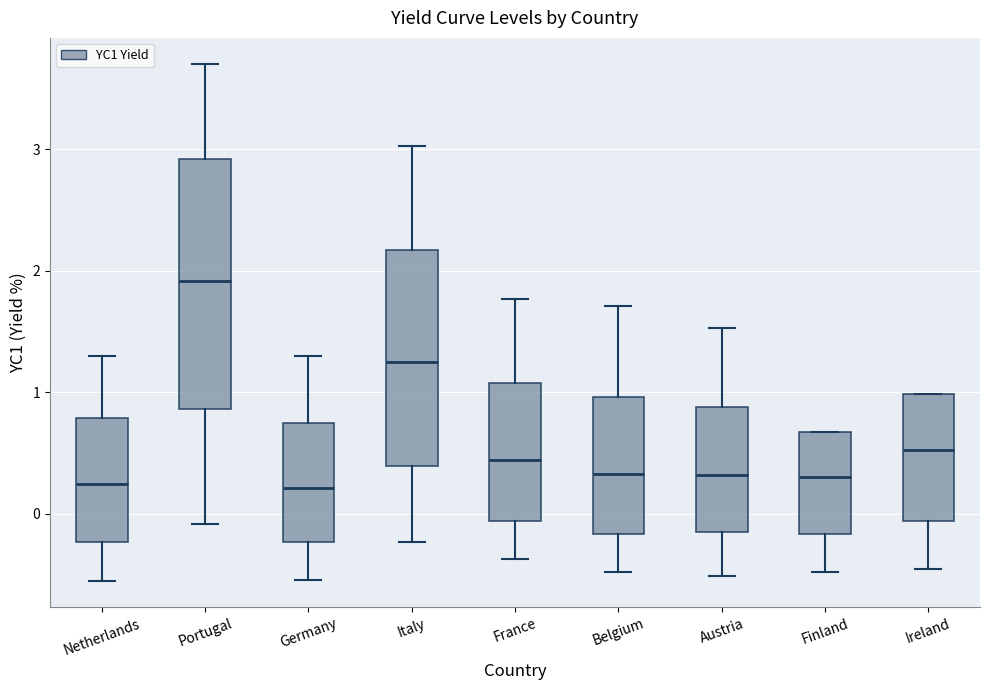

Reading left to right, read every box against the y-axis: the position of its median line, the range the box covers, and the ends of its whiskers. The values are not printed on the chart, so give them approximately, as read against the axis.

Netherlands: median 0.2, box -0.2 to 0.8, whiskers -0.6 to 1.3
Portugal: median 1.9, box 0.9 to 2.9, whiskers -0.1 to 3.7
Germany: median 0.2, box -0.2 to 0.7, whiskers -0.5 to 1.3
Italy: median 1.2, box 0.4 to 2.2, whiskers -0.2 to 3.0
France: median 0.4, box -0.1 to 1.1, whiskers -0.4 to 1.8
Belgium: median 0.3, box -0.2 to 1.0, whiskers -0.5 to 1.7
Austria: median 0.3, box -0.1 to 0.9, whiskers -0.5 to 1.5
Finland: median 0.3, box -0.2 to 0.7, whiskers -0.5 to 0.7
Ireland: median 0.5, box -0.1 to 1.0, whiskers -0.5 to 1.0